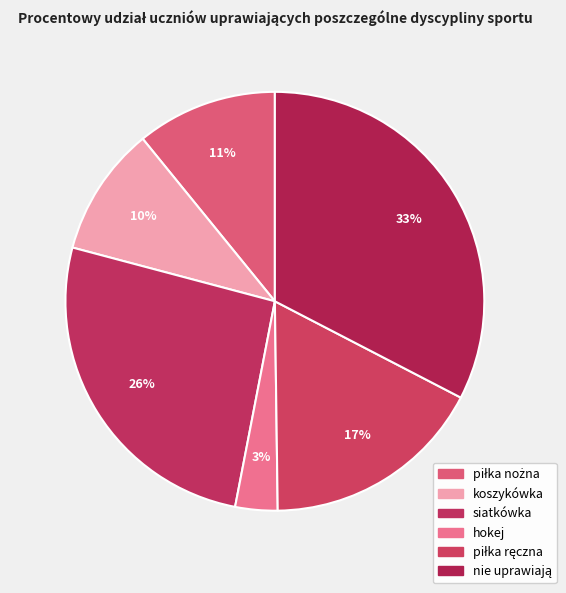

To the nearest percent, what percentage of the pie is hokej?

3%